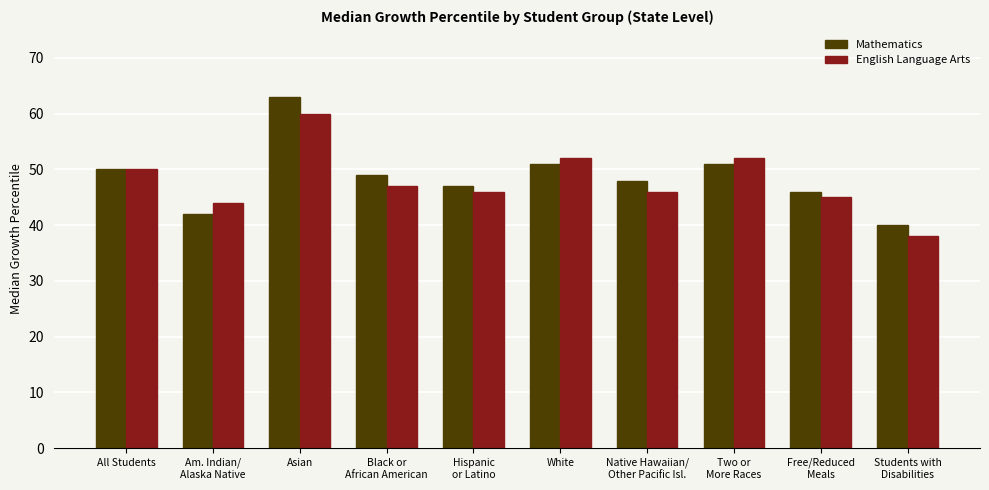

Reading left to right, what are all the values shown in this chart?

Mathematics: 50	42	63	49	47	51	48	51	46	40
English Language Arts: 50	44	60	47	46	52	46	52	45	38